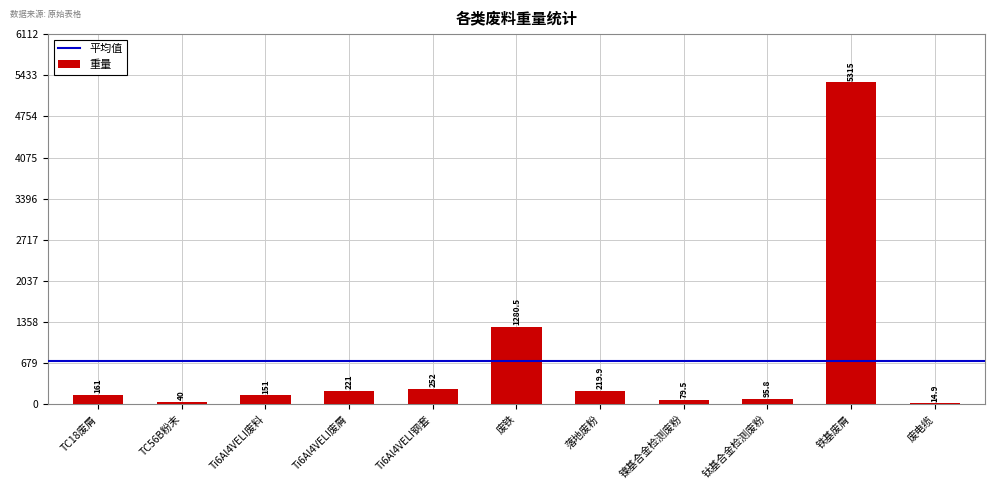

Where is the data nearest to the value 2664?

废铁